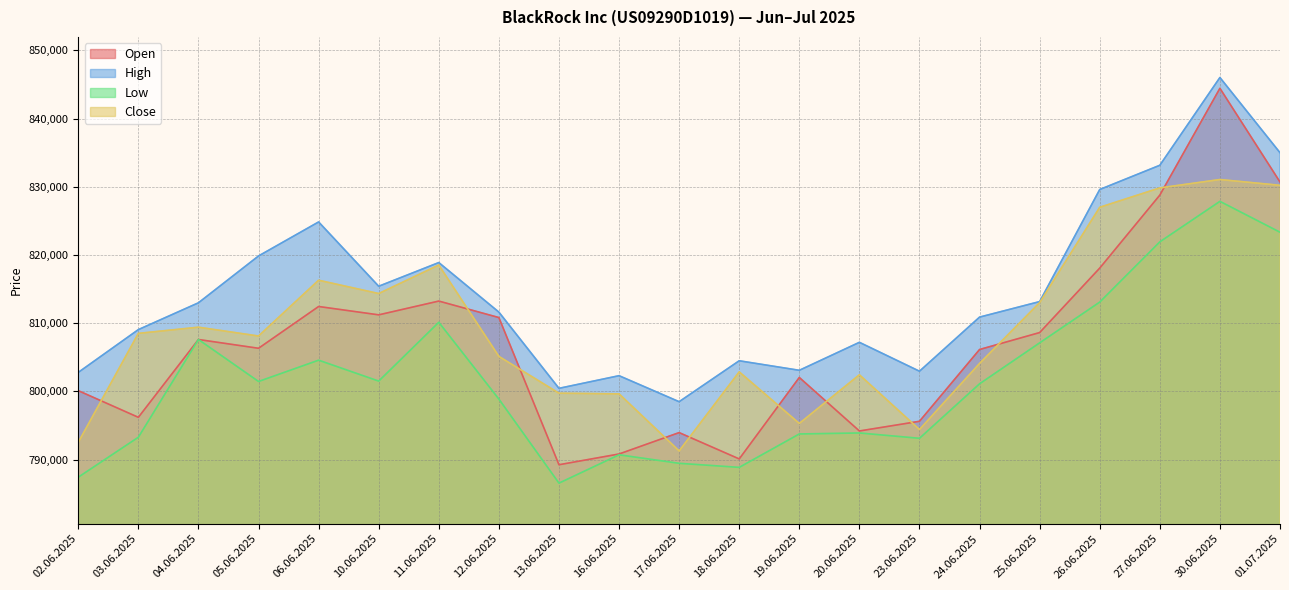

True or false: Close has a value of 795311 at 19.06.2025.

True